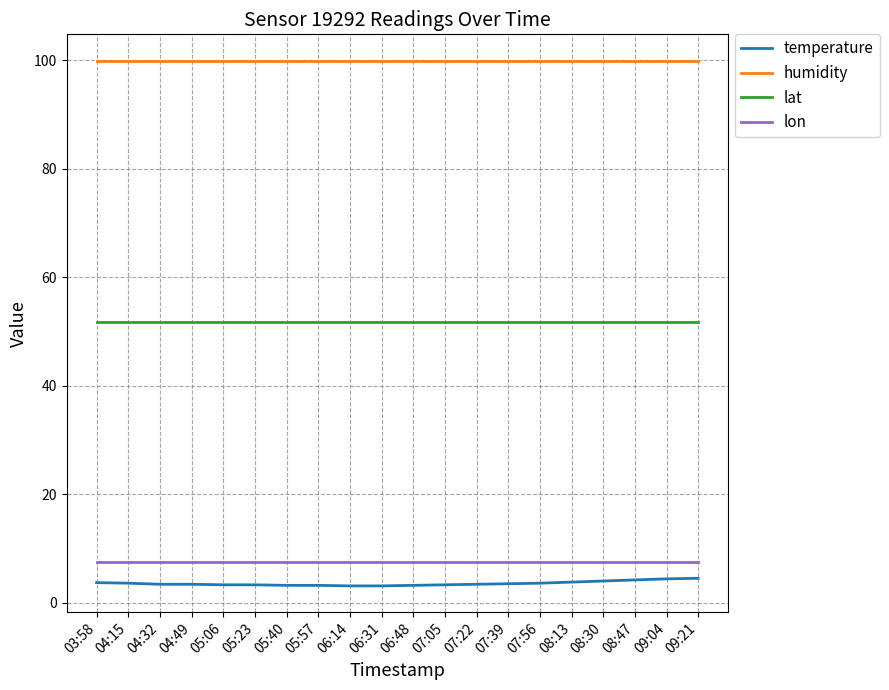

True or false: lon and lat intersect in this chart.

False